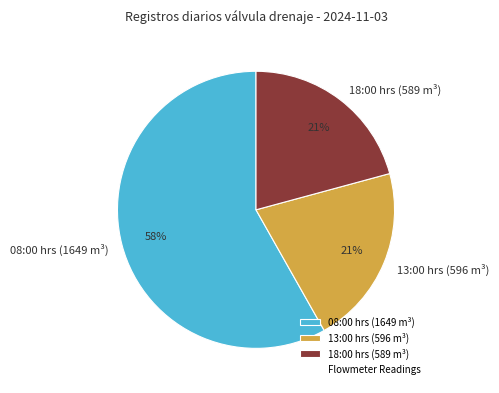

How many segments does this pie chart have?

3